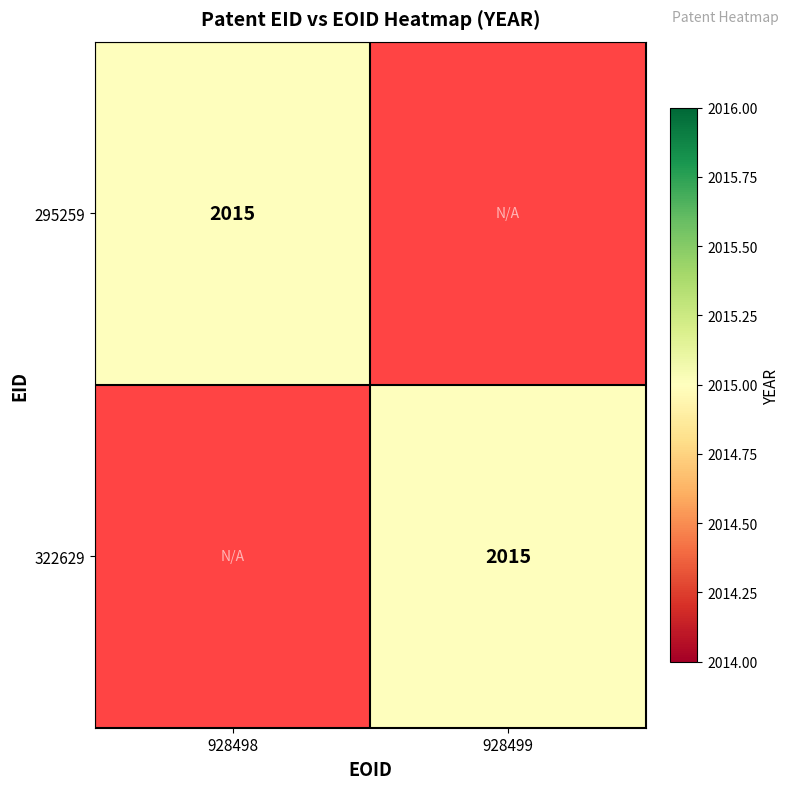

Which series changed the most between 295259 and 322629?

295259